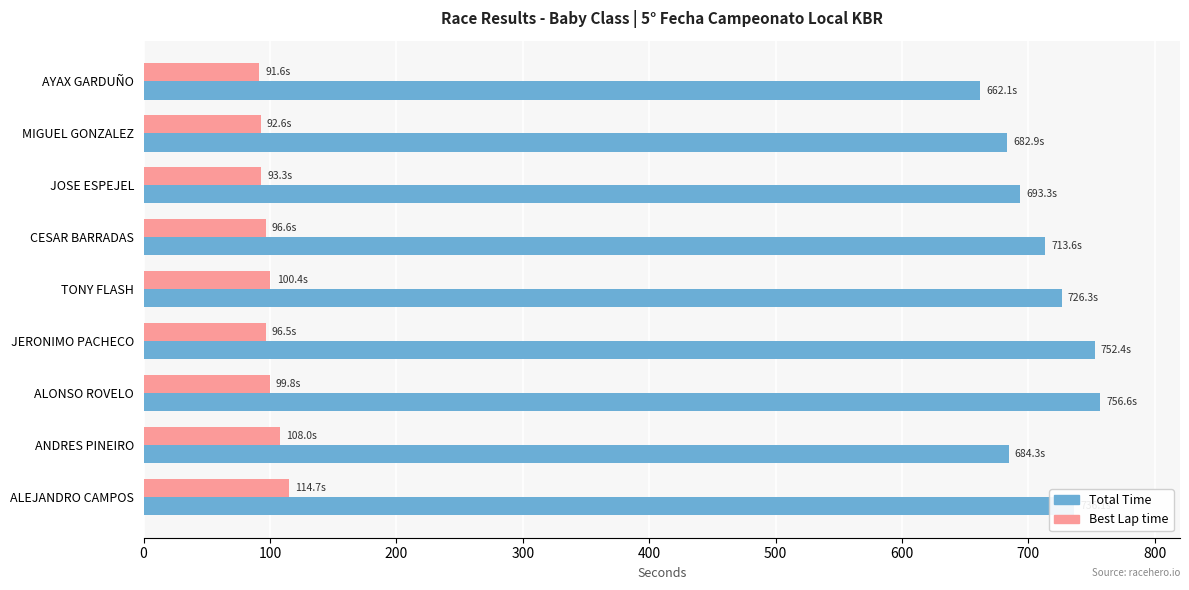

Is the value of Total Time at CESAR BARRADAS greater than the value of Best Lap time at MIGUEL GONZALEZ?

Yes